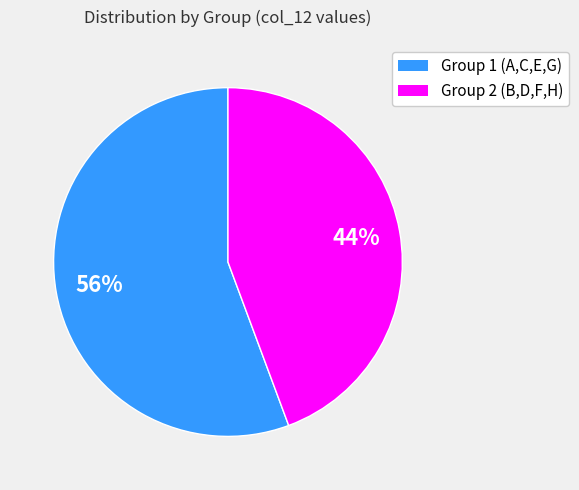

To the nearest percent, what is the average slice percentage?

50%